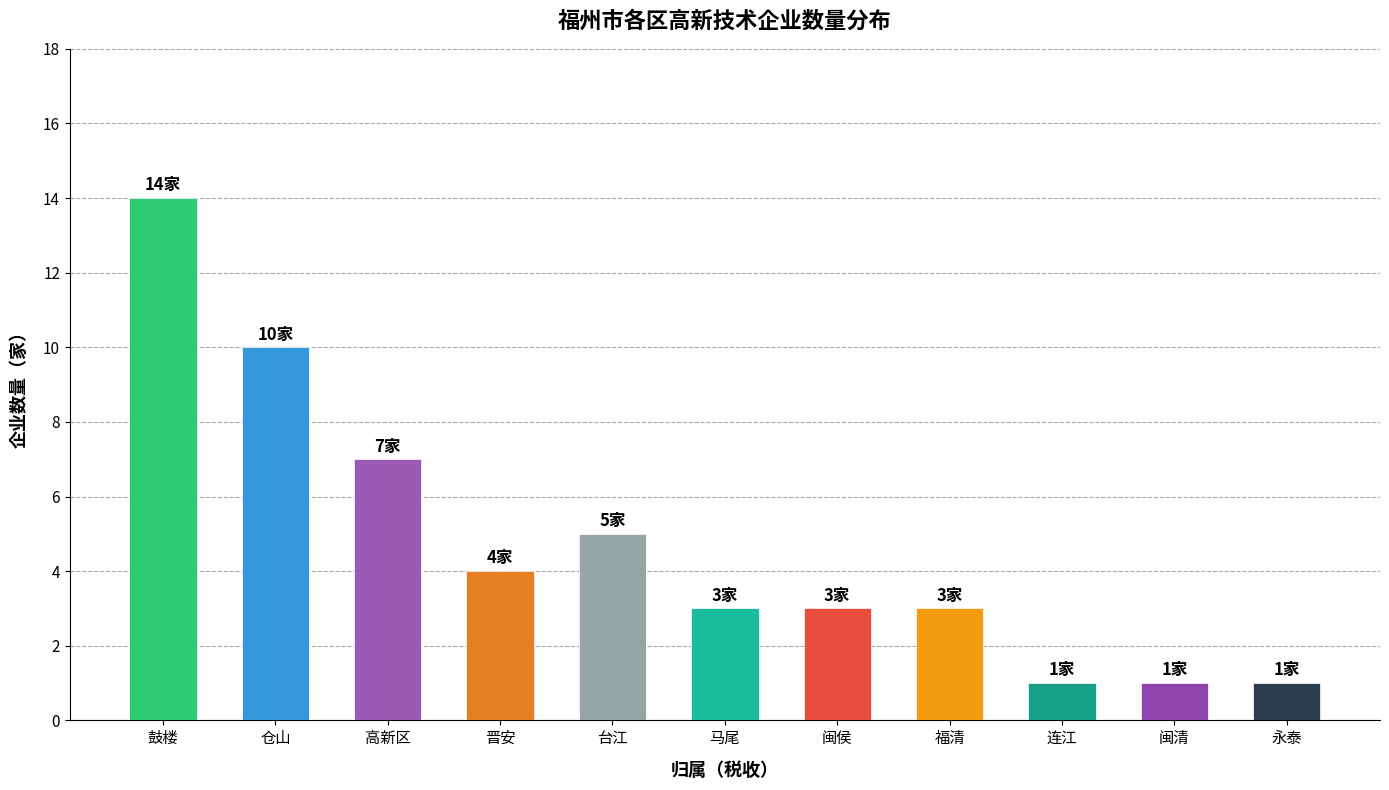

What is the difference between the values at 永泰 and 马尾?

2